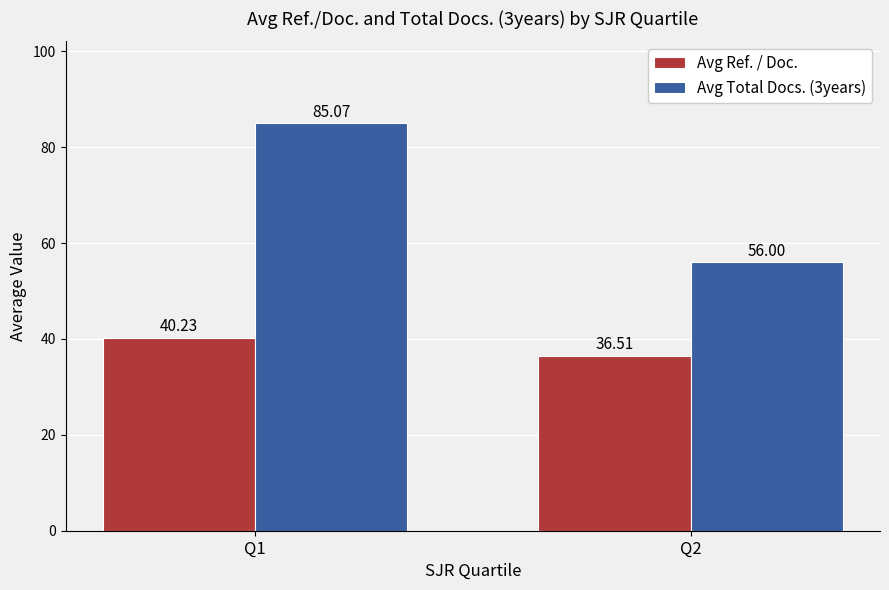

List the labels in order of Avg Total Docs. (3years) value, largest first.

Q1, Q2